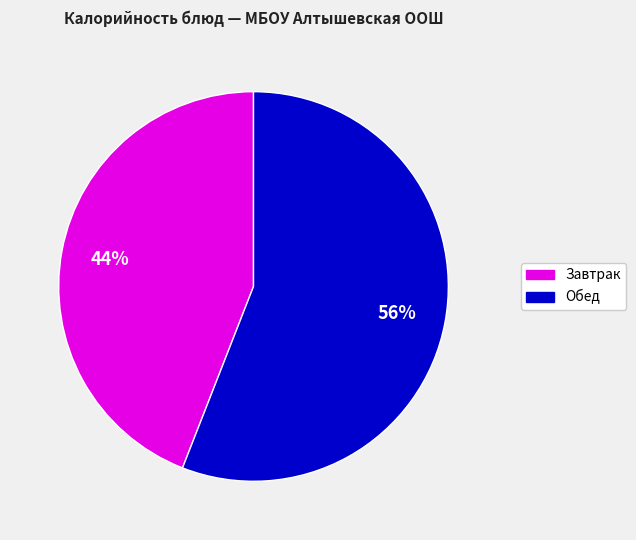

To the nearest percent, what is the average slice percentage?

50%